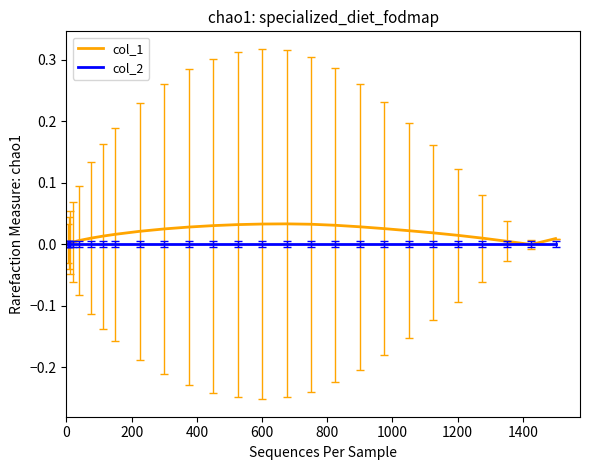

Rank the series by their maximum value, from highest to lowest.

col_1, col_2